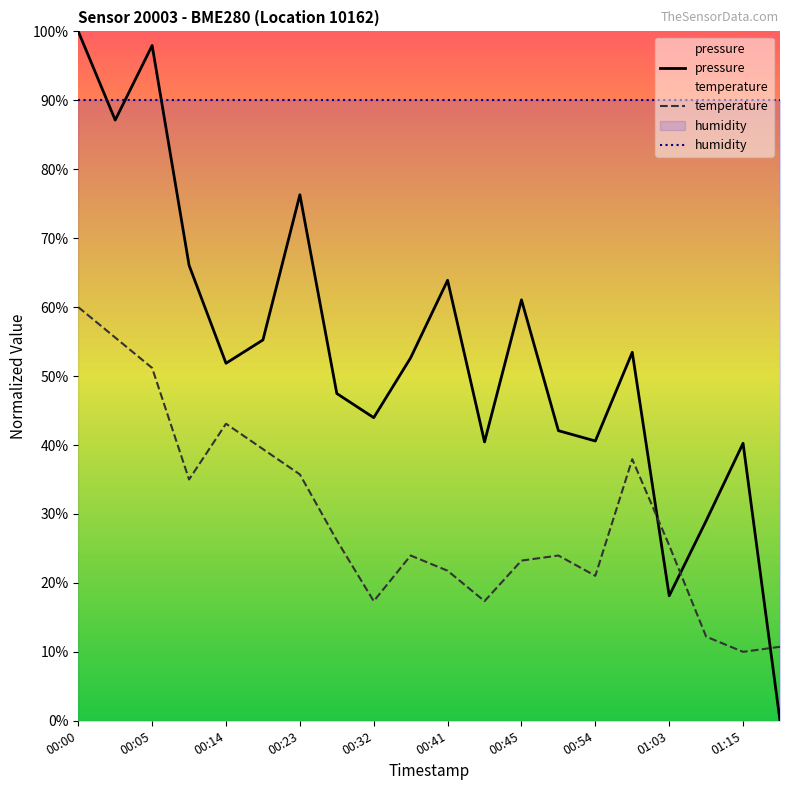

Which series has the largest range (max minus min)?

pressure